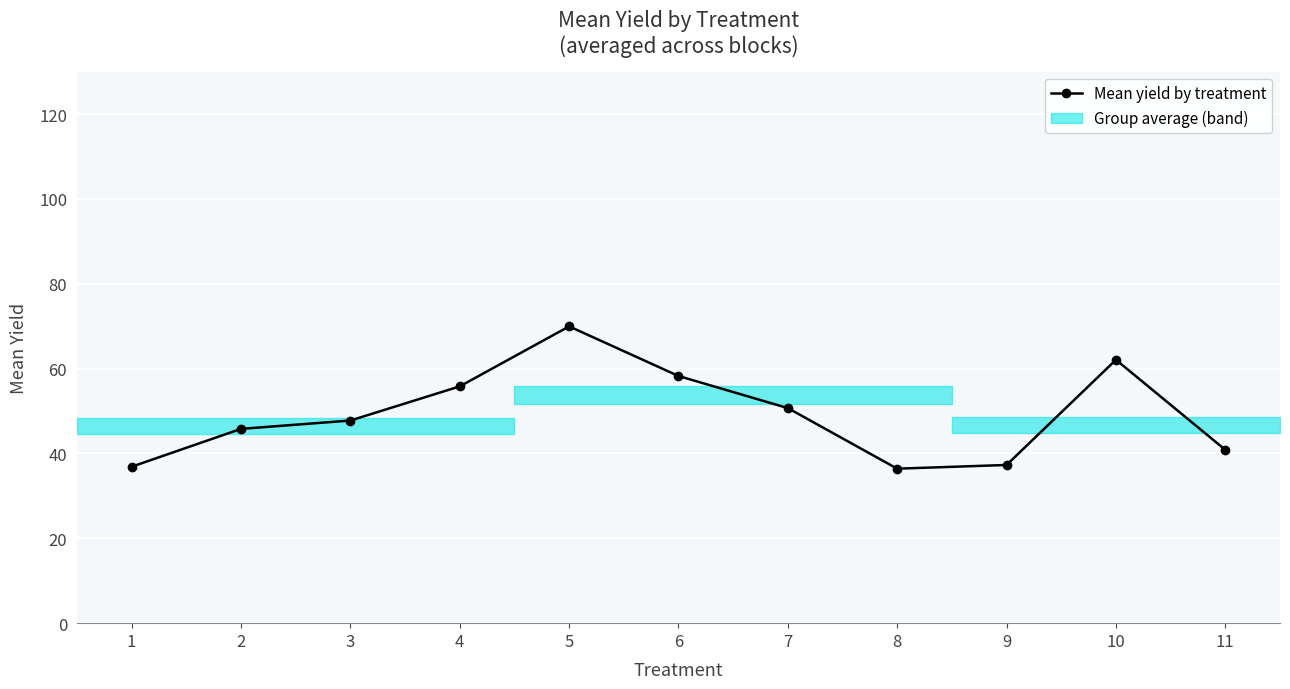

True or false: there are more than 2 points higher than both neighbors.

False